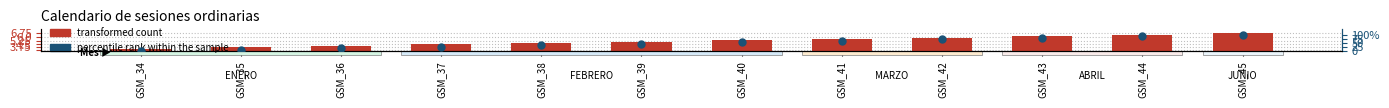

What is the total value across all series at GSM_41?

68.1